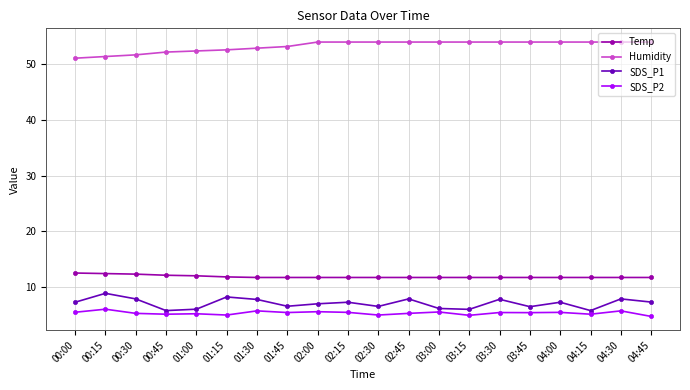

What is the total value across all series at 03:00?

77.3